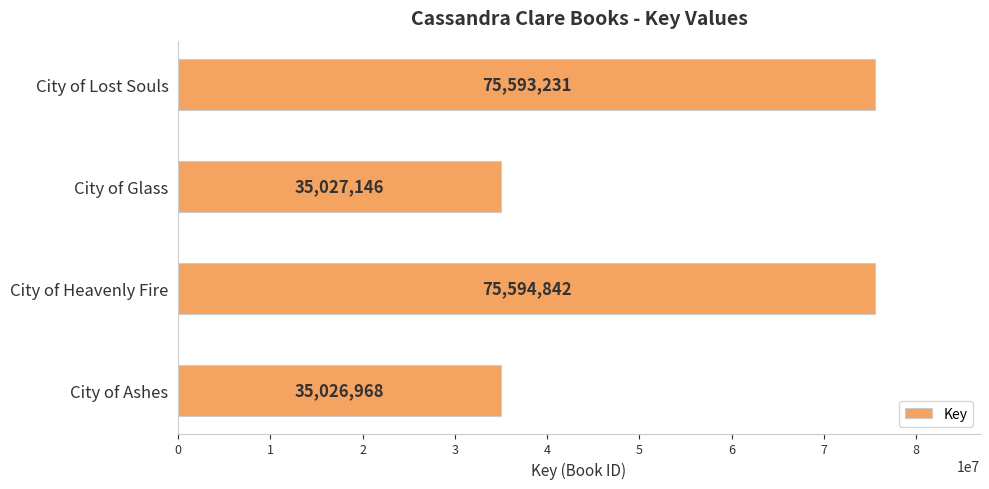

What is the change in value from City of Ashes to City of Lost Souls?

+40566263